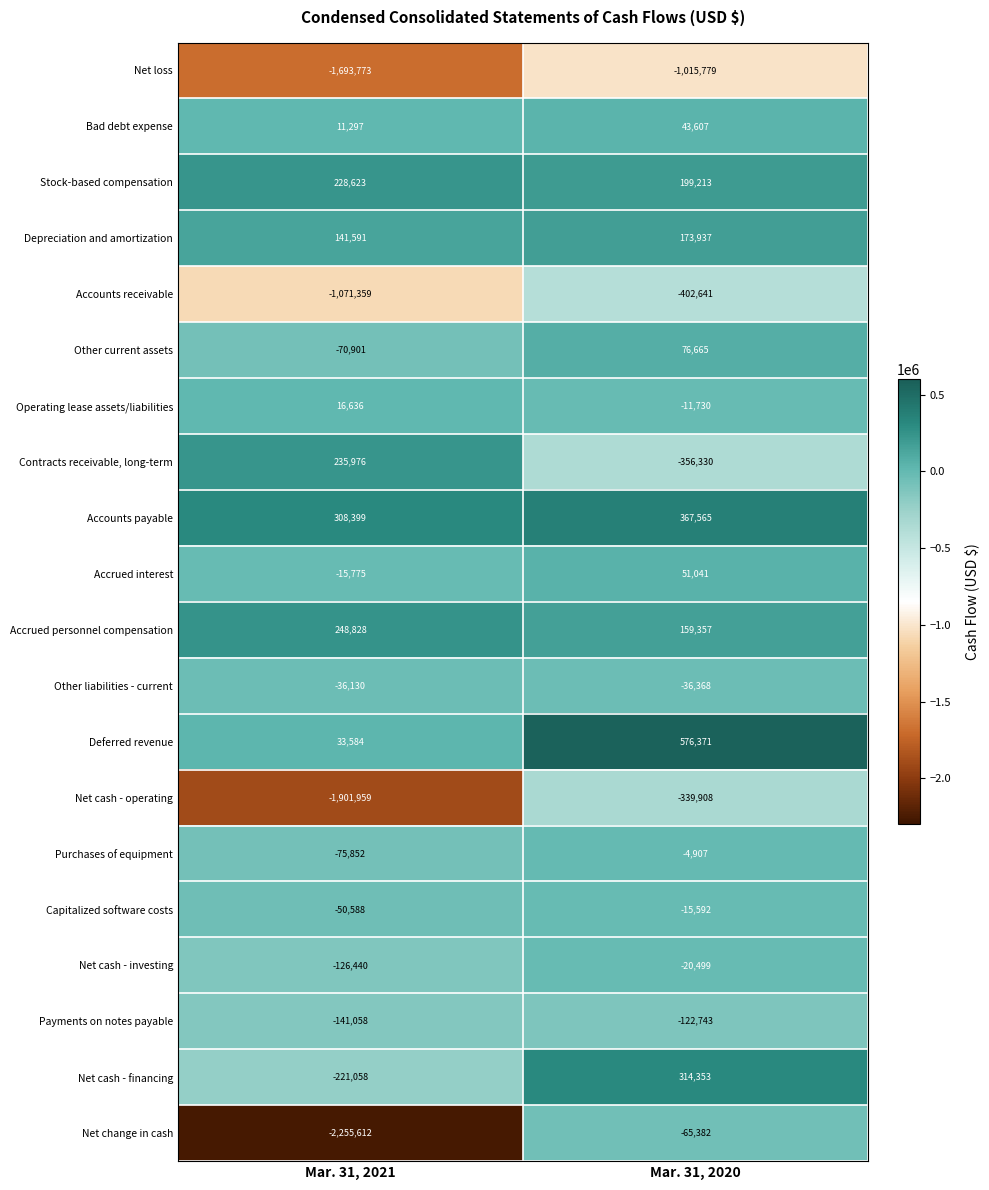

Which series has the largest range (max minus min)?

Net change in cash